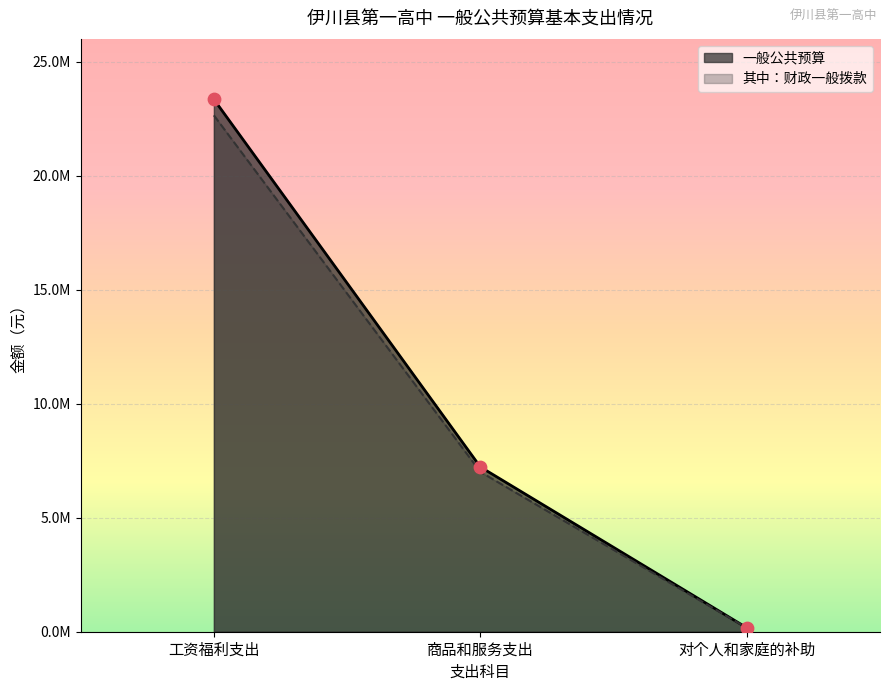

Which series has the largest Y range (max minus min)?

一般公共预算